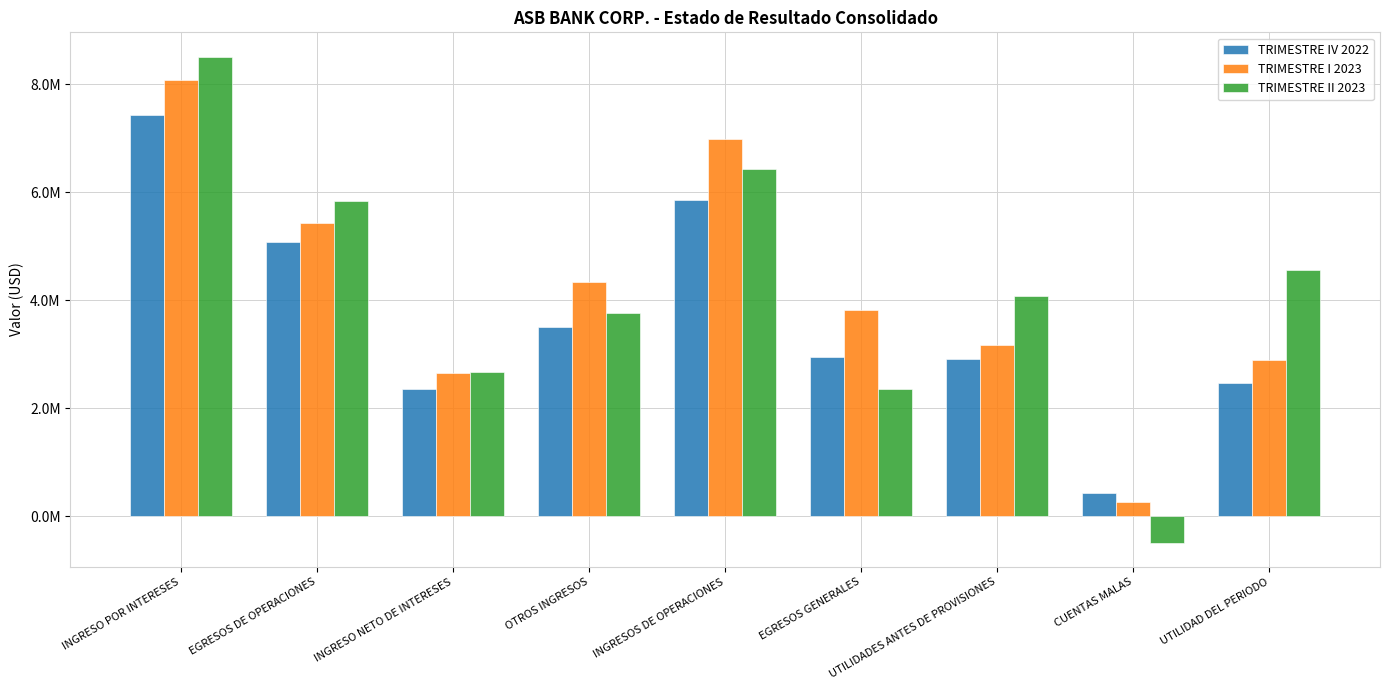

What are all the series names shown in the legend?

TRIMESTRE IV 2022, TRIMESTRE I 2023, TRIMESTRE II 2023